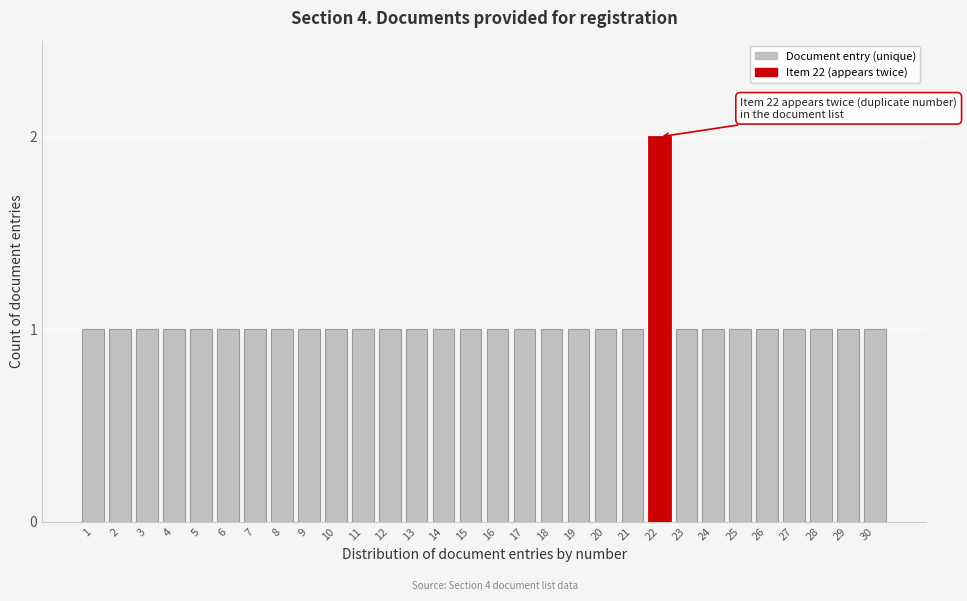

Reading right to left, transcribe all the data shown in this chart.

30=1	29=1	28=1	27=1	26=1	25=1	24=1	23=1	22=2	21=1	20=1	19=1	18=1	17=1	16=1	15=1	14=1	13=1	12=1	11=1	10=1	9=1	8=1	7=1	6=1	5=1	4=1	3=1	2=1	1=1